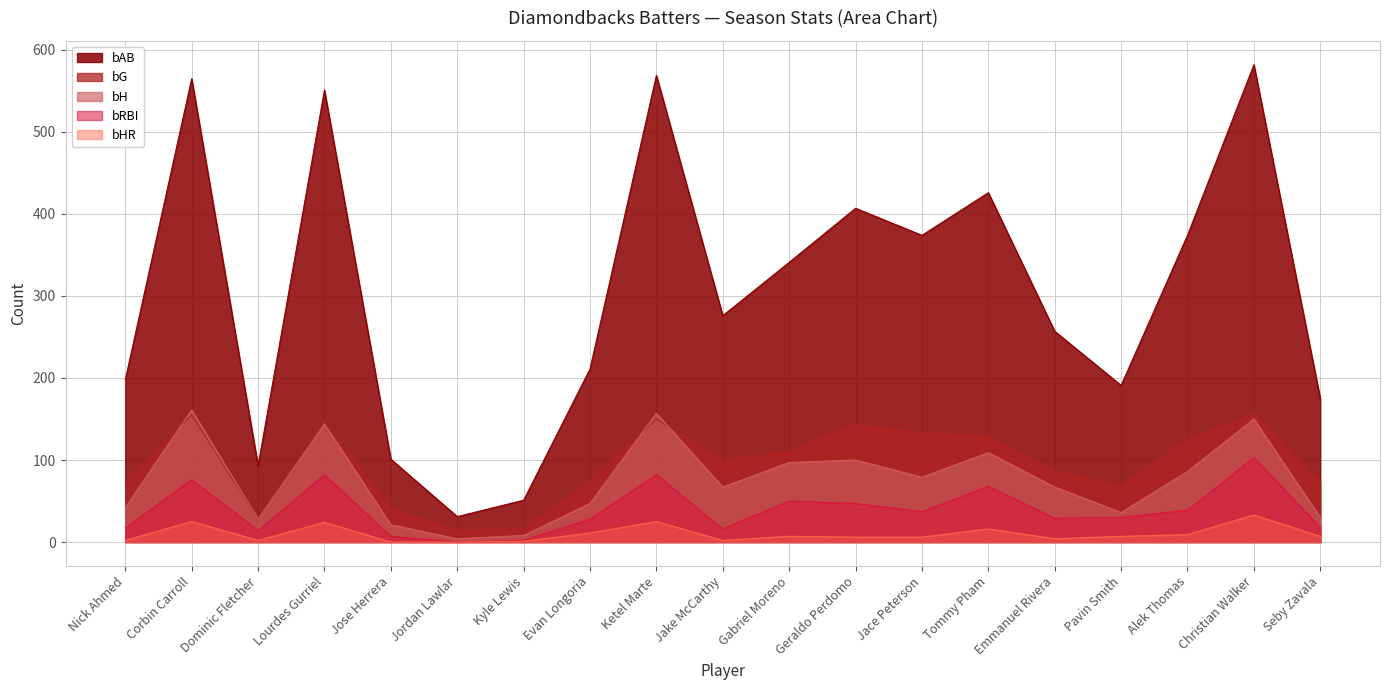

At which category does bG reach its first local peak?

Corbin Carroll